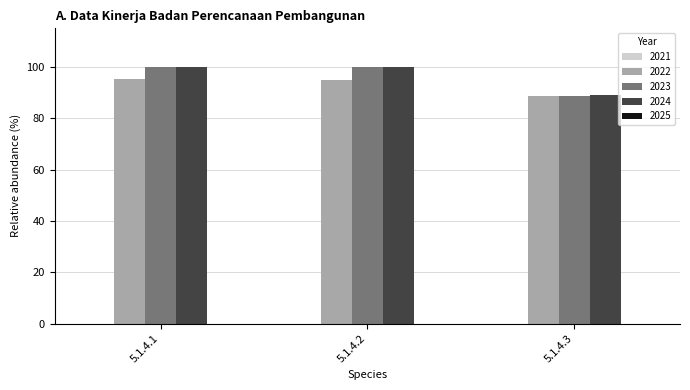

What is the difference between the second highest and minimum values in the 2024 series?

10.9